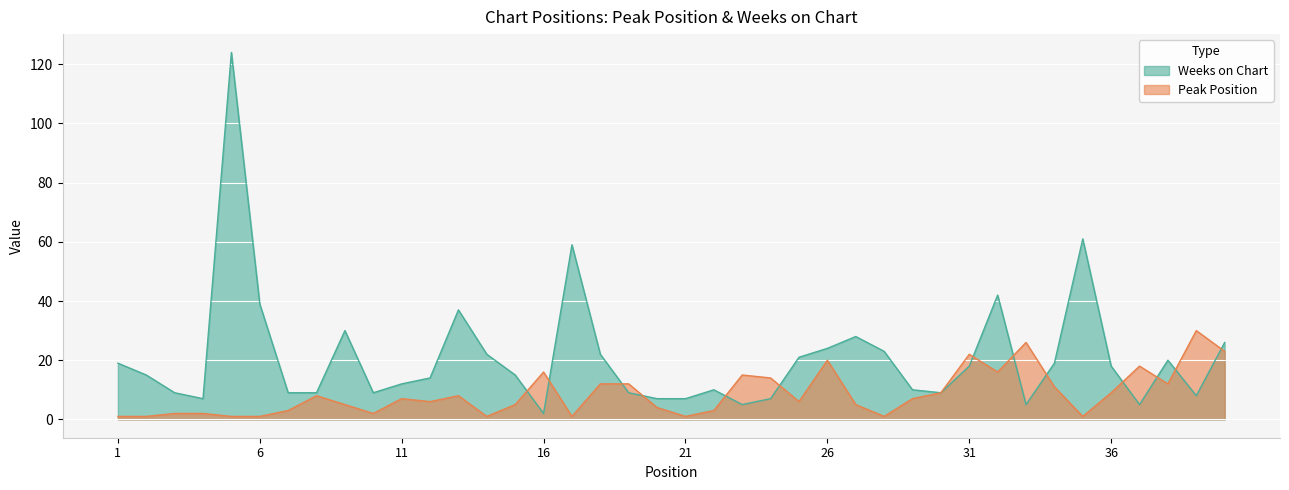

Which series ends up on top after the final intersection of Peak Position and Weeks on Chart?

Weeks on Chart